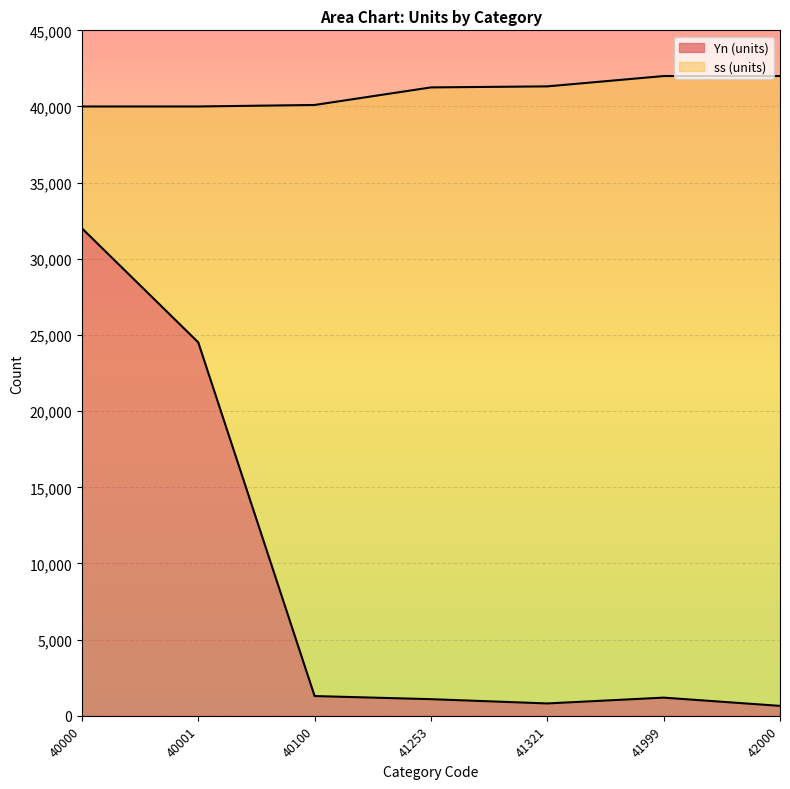

True or false: ss (units) has more than 1 points higher than both neighbors.

False